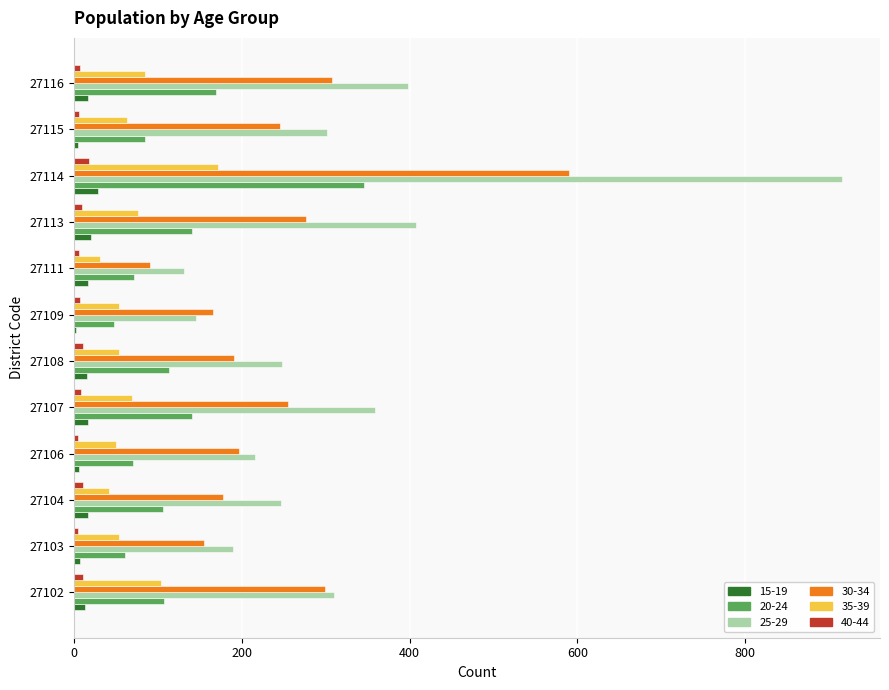

At which category does the chart reach its peak across all series?

27114